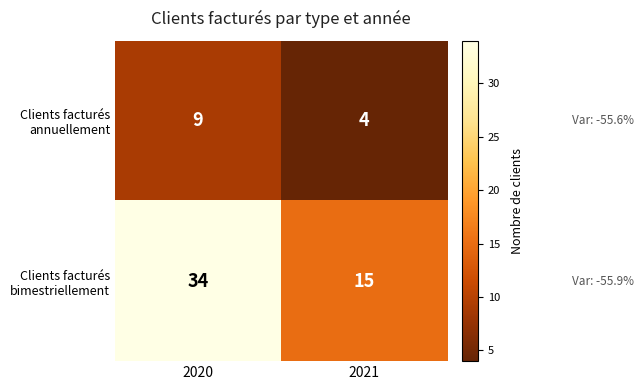

At which category is the sum across all series the highest?

2020